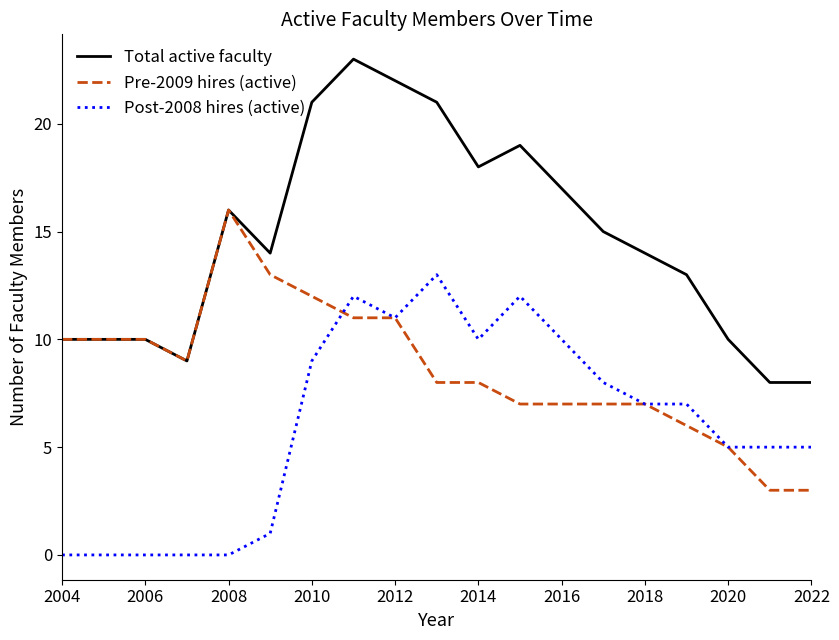

True or false: Total active faculty and Post-2008 hires (active) intersect in this chart.

False